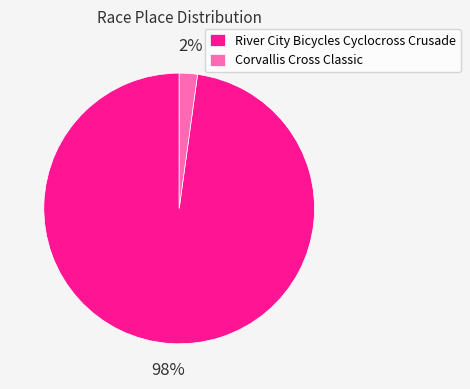

What is the smallest slice in the pie chart?

Corvallis Cross Classic